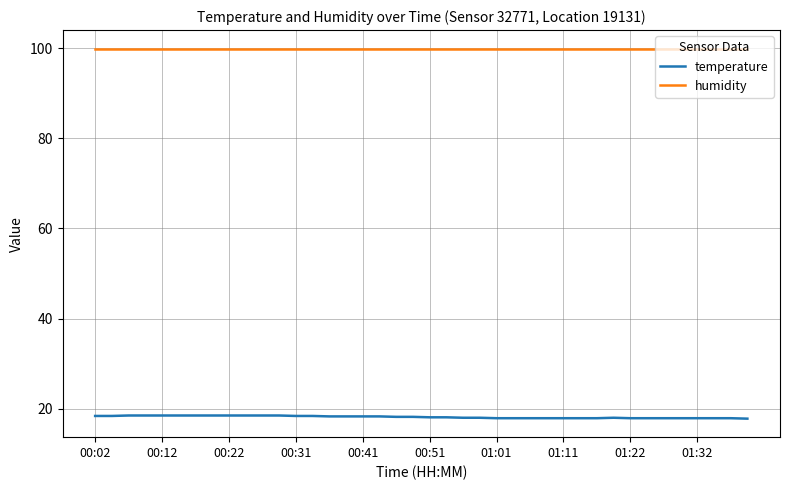

True or false: humidity and temperature intersect in this chart.

False